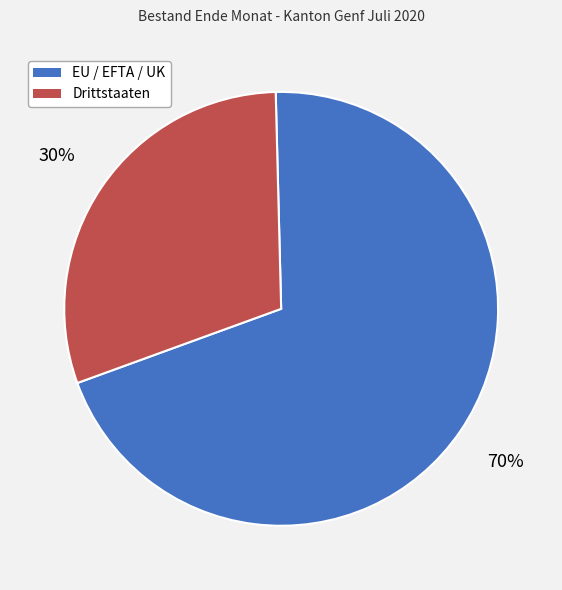

Is it true that EU / EFTA / UK is 59% of the pie?

False